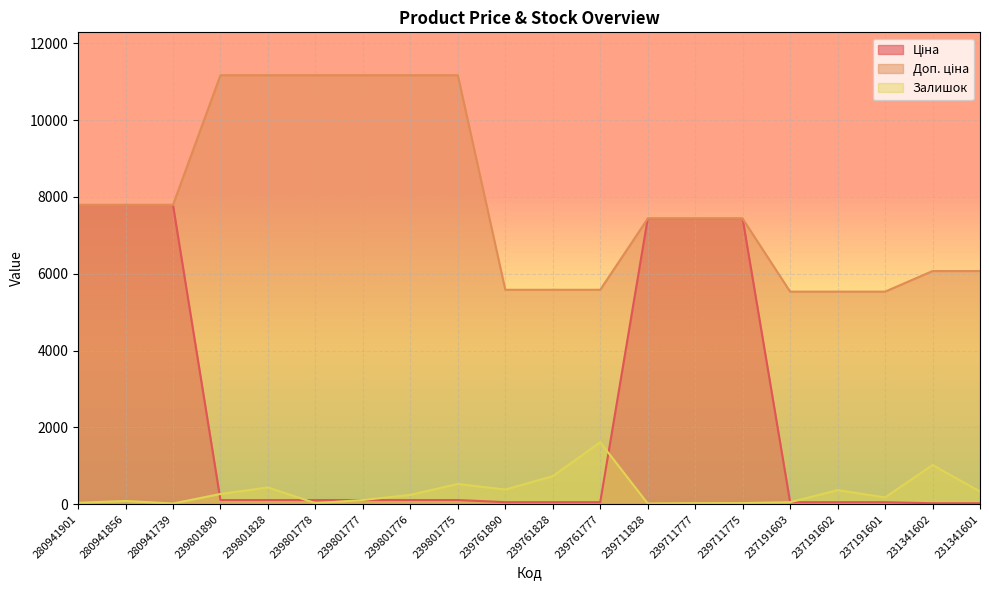

The value of Ціна at 239801828 is 111.7. True or false?

True